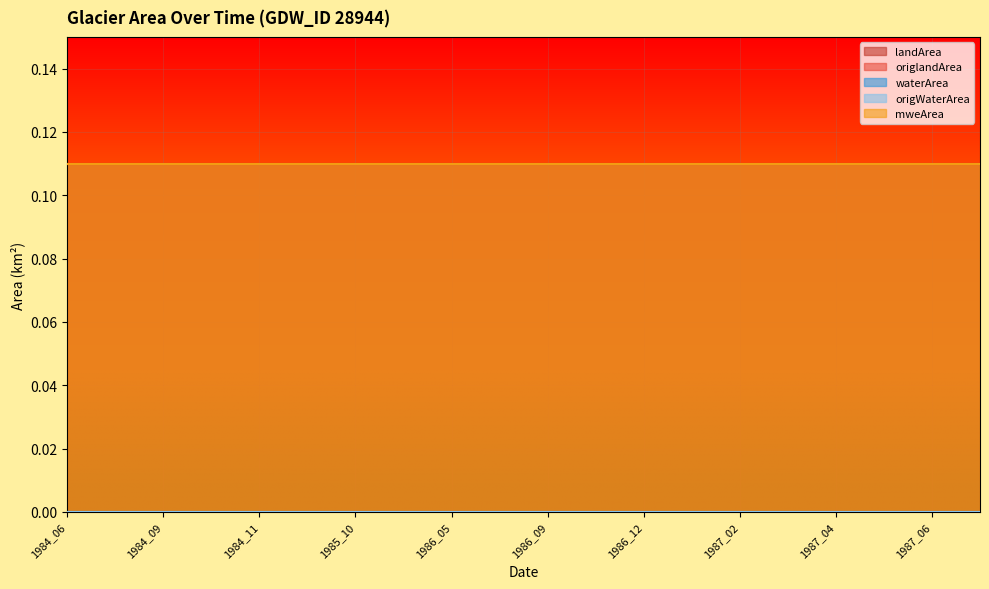

At which label does landArea reach its peak?

1984_06